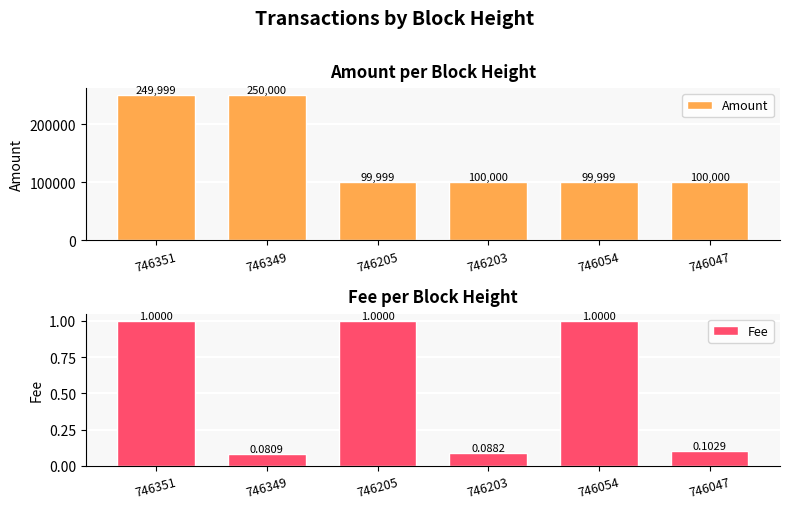

At which label does Fee reach its peak?

746351